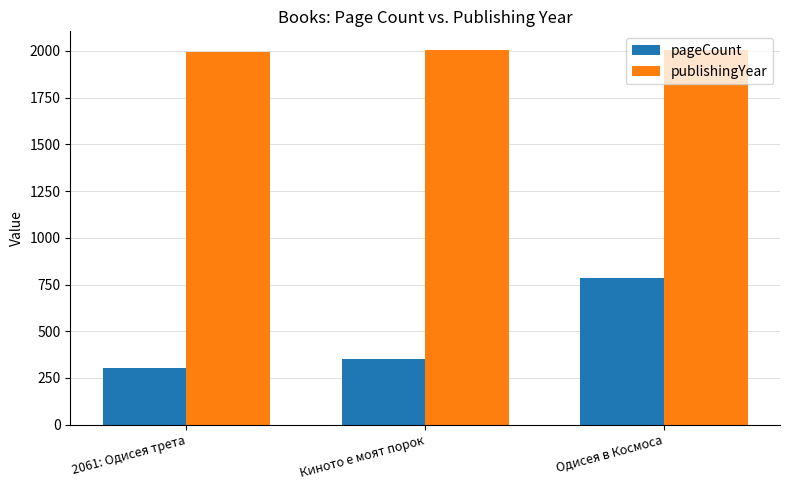

Count the number of data series in this chart.

2